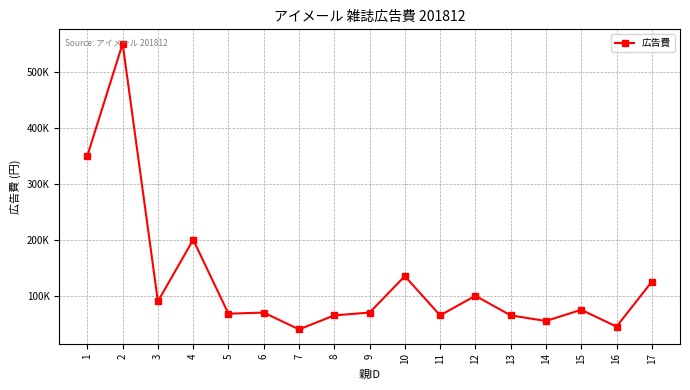

Is it true that the value at 4 is 338692?

False